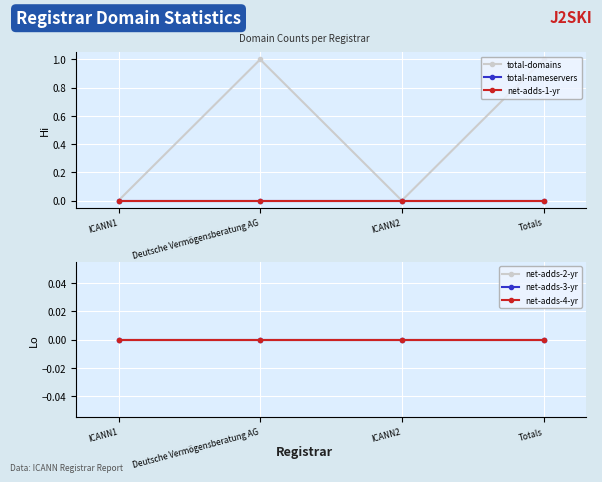

The net-adds-3-yr series shows 0 at Totals. True or false?

True